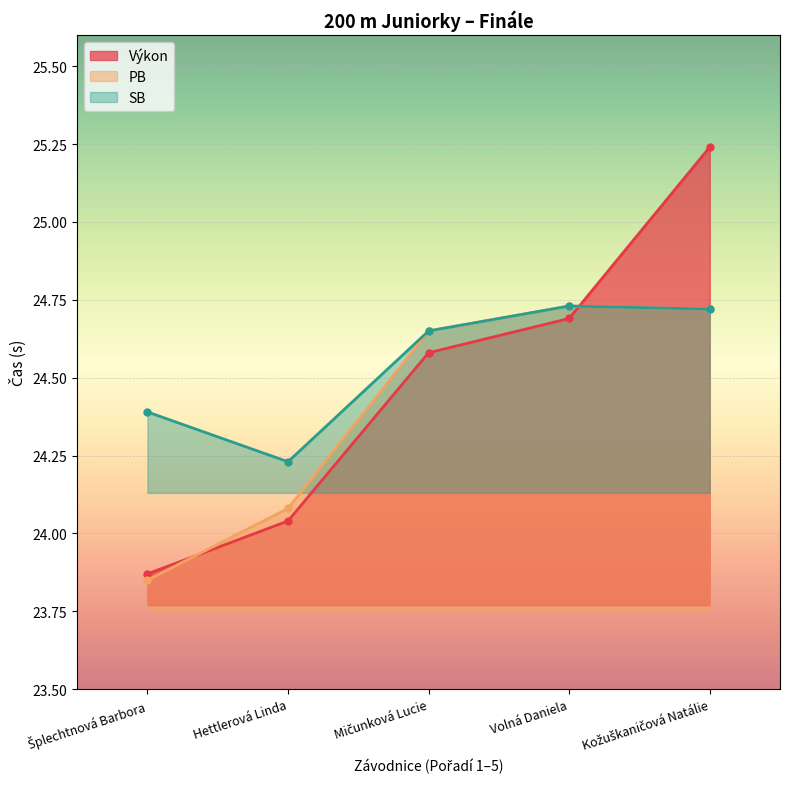

What position from the right is Volná Daniela?

2